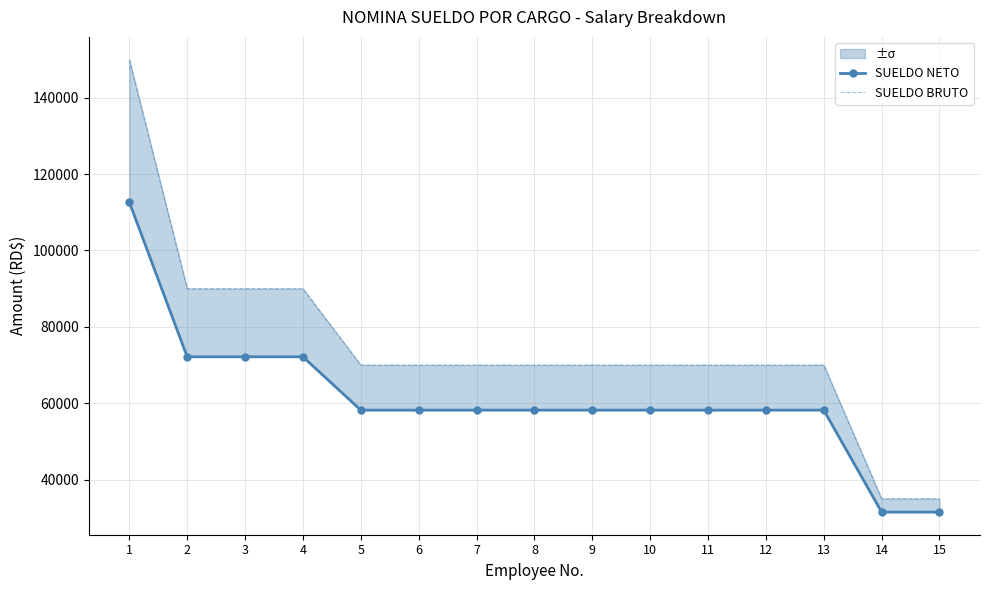

What are all the series names shown in the legend?

SUELDO NETO, SUELDO BRUTO